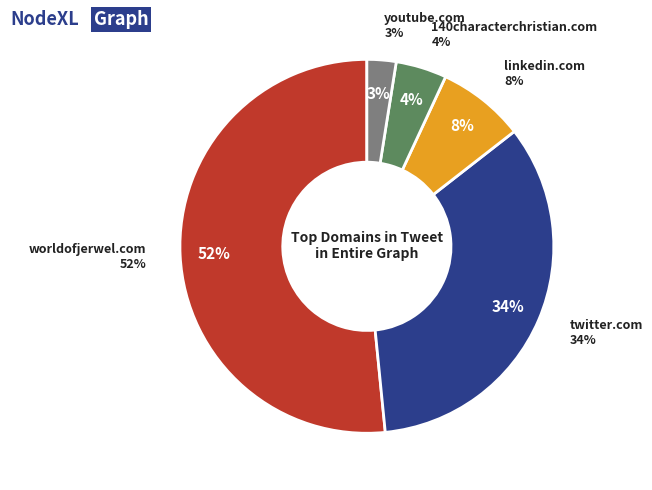

To the nearest percent, what is the difference between the twitter.com and 140characterchristian.com slice percentages?

30%